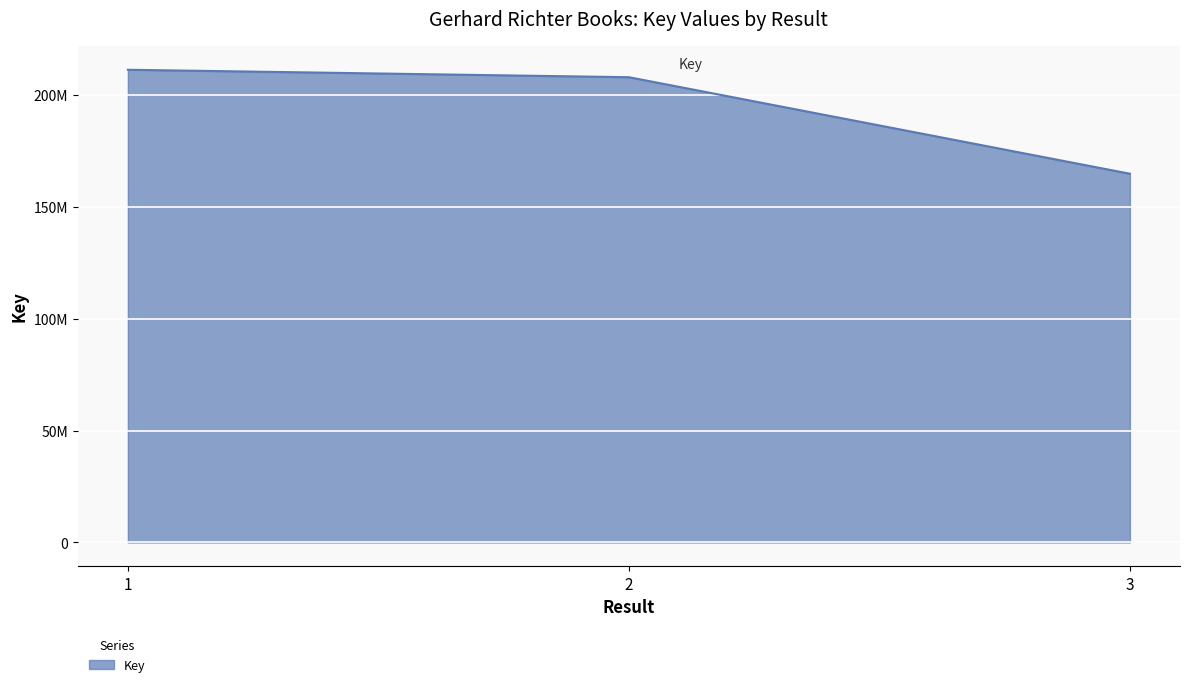

The value at 3 is 214709224. True or false?

False